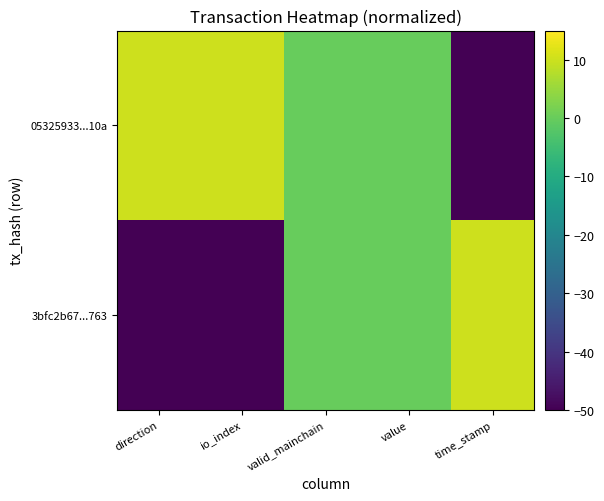

At io_index, list the series in order from smallest to largest.

3bfc2b67...763, 05325933...10a